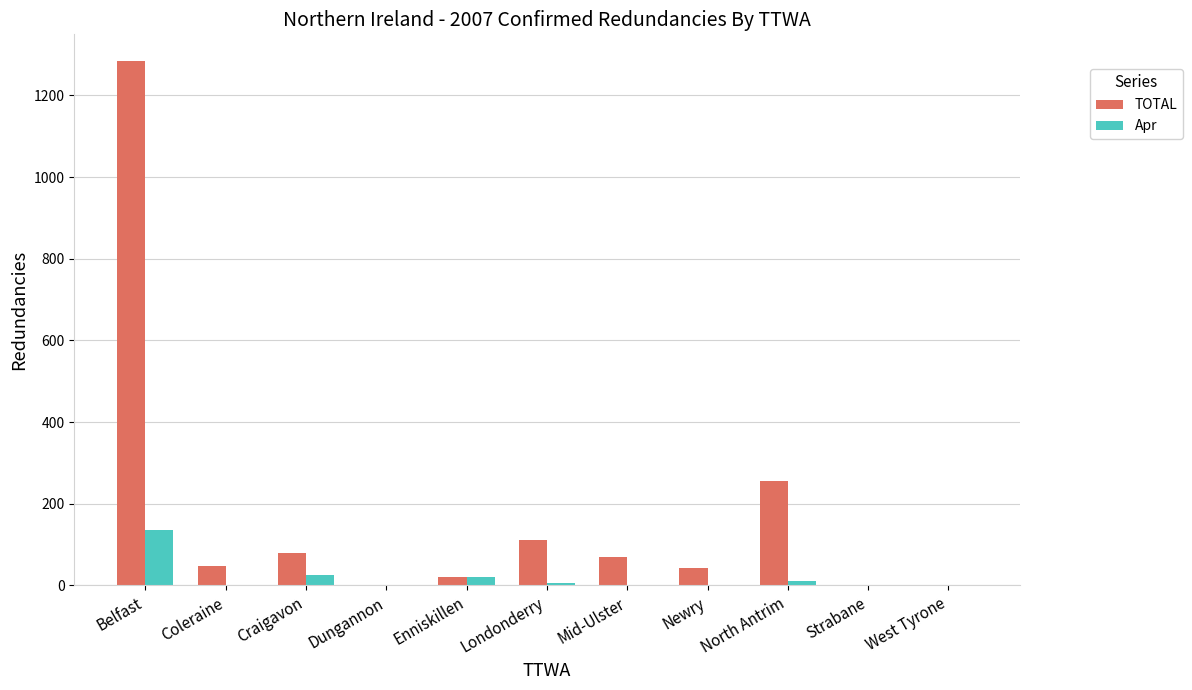

Does the chart contain stacked bars?

No